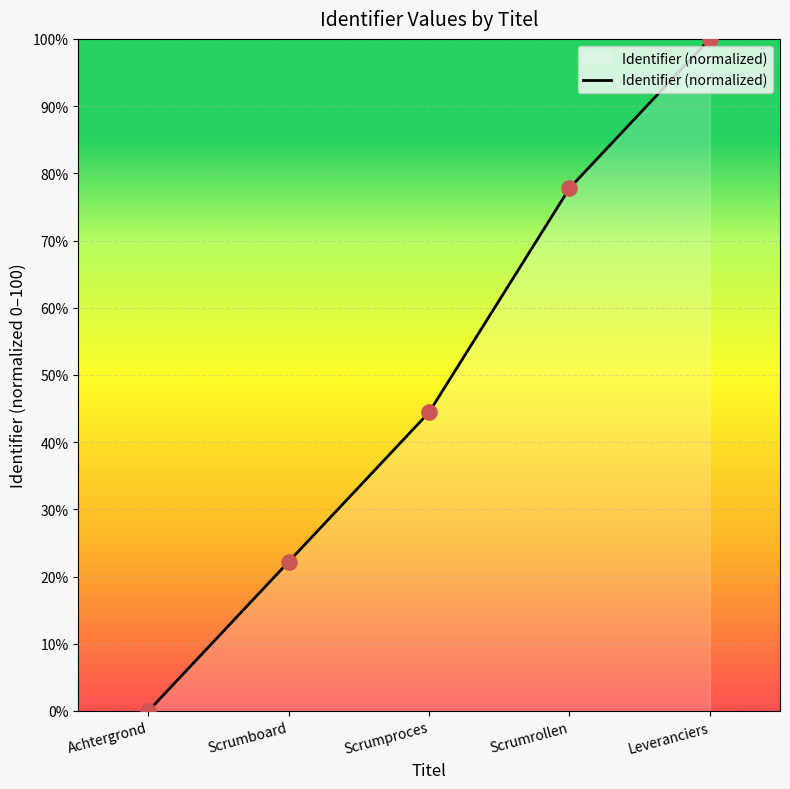

What is the change in value from Achtergrond to Scrumboard?

+22.2